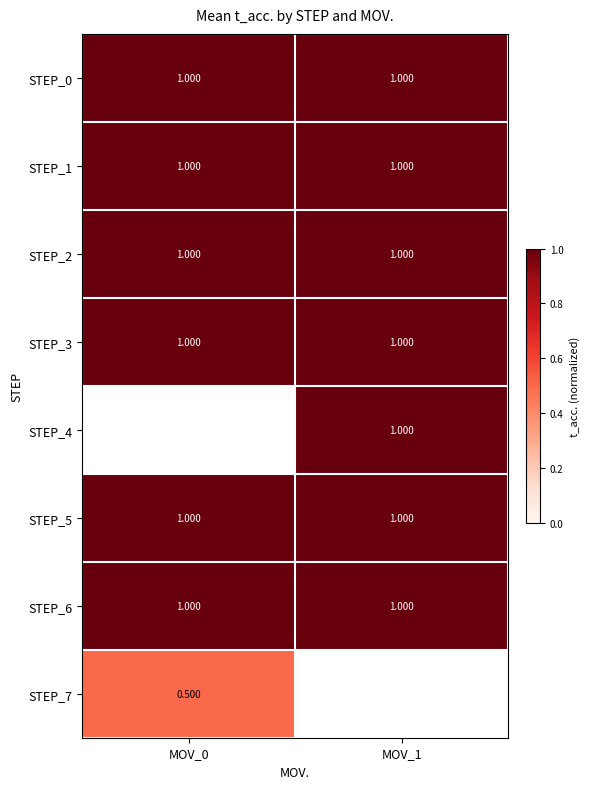

How many data points does each series have?

2